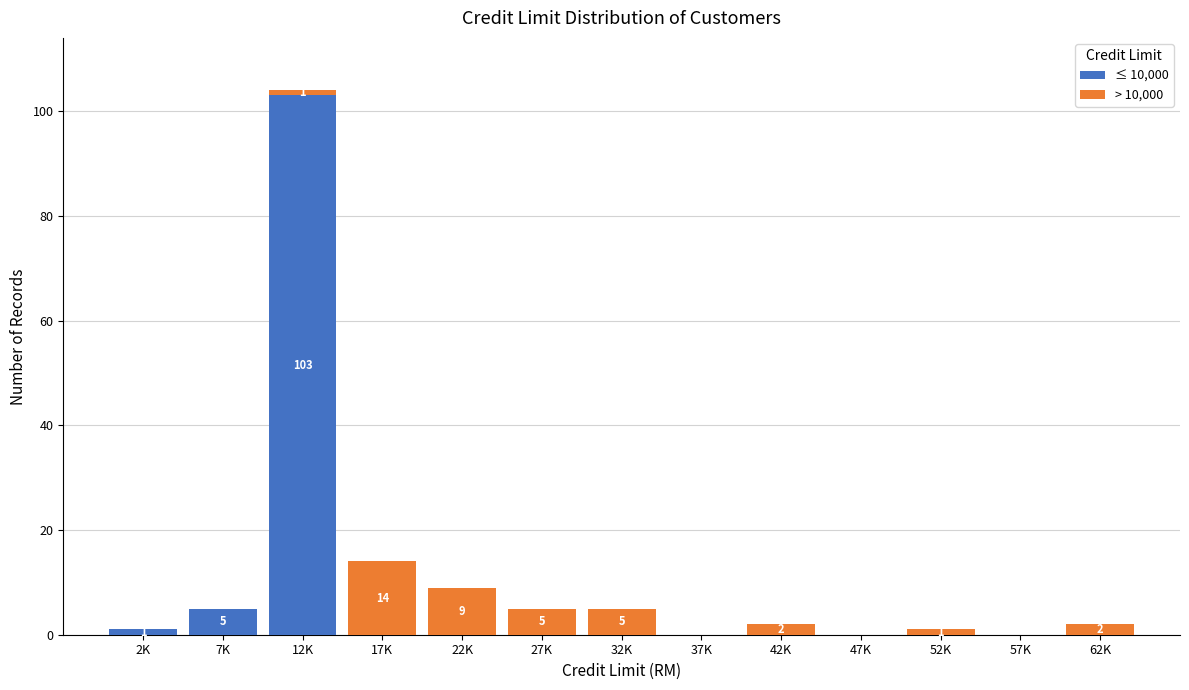

Reading right to left, list the values for the ≤ 10,000 series.

62K=0	57K=0	52K=0	47K=0	42K=0	37K=0	32K=0	27K=0	22K=0	17K=0	12K=103	7K=5	2K=1